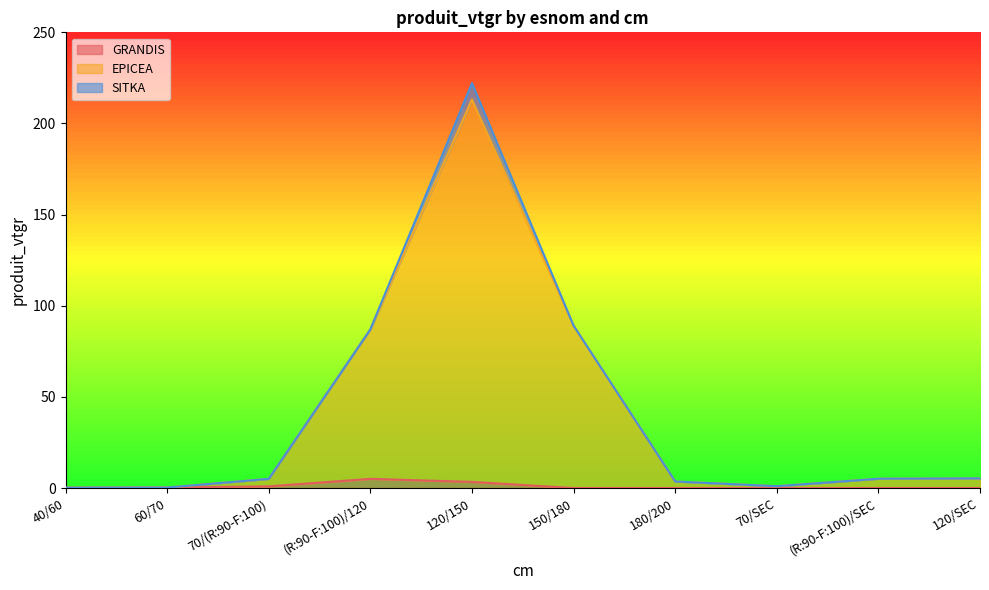

Which category has the highest value in the EPICEA series?

120/150